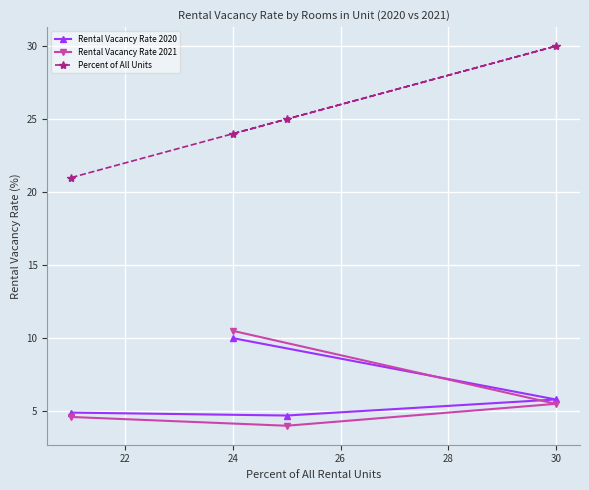

Which series has the widest spread of values?

Percent of All Units